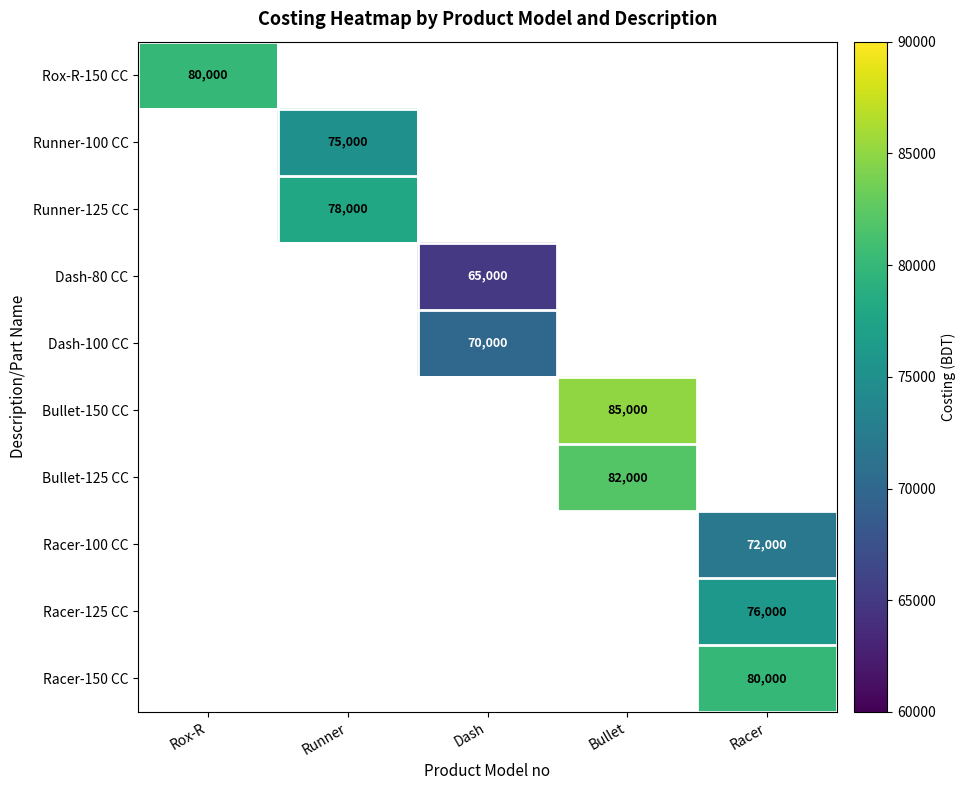

Is it true that Racer-150 CC equals 107243 at Racer?

False